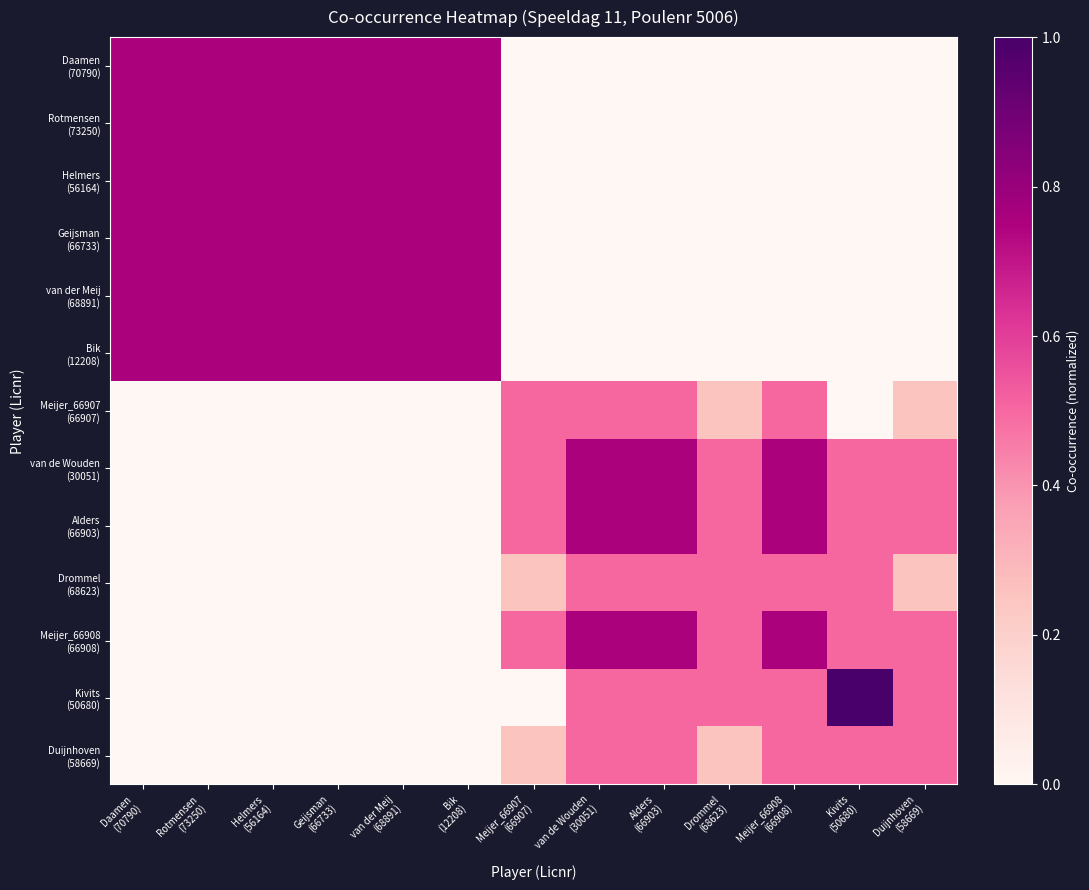

Rank the series by their maximum value, from highest to lowest.

Kivits (50680), Daamen (70790), Rotmensen (73250), Helmers (56164), Geijsman (66733), van der Meij (68891), Bik (12208), van de Wouden (30051), Alders (66903), Meijer_66908 (66908), Meijer_66907 (66907), Drommel (68623), Duijnhoven (58669)